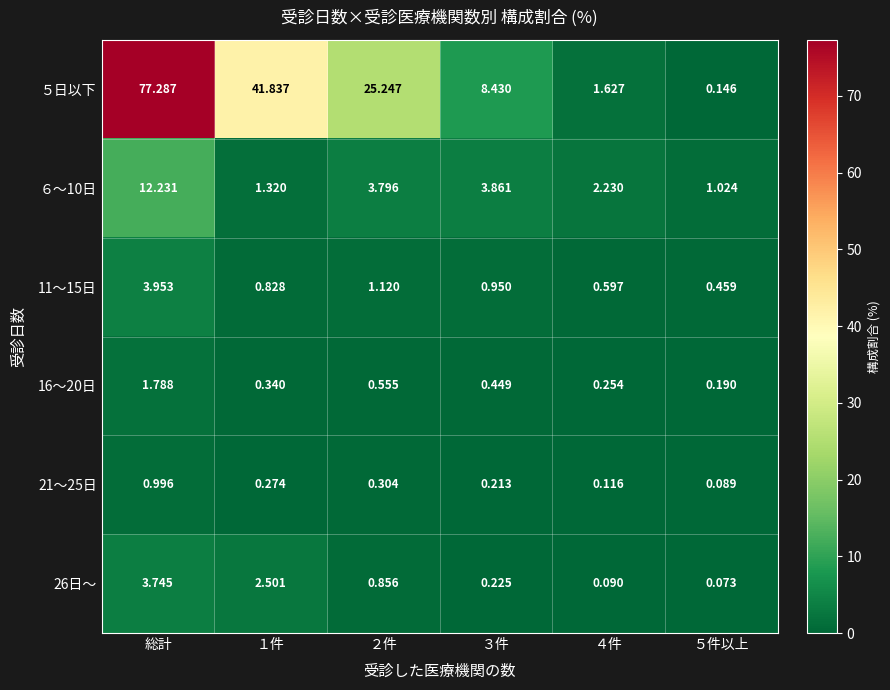

Is the value of 11～15日 at 総計 greater than the value of ５日以下 at ２件?

No